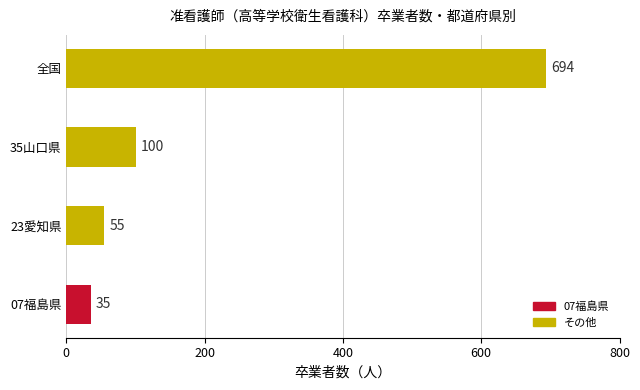

Which has a higher value, 35山口県 or 全国?

全国